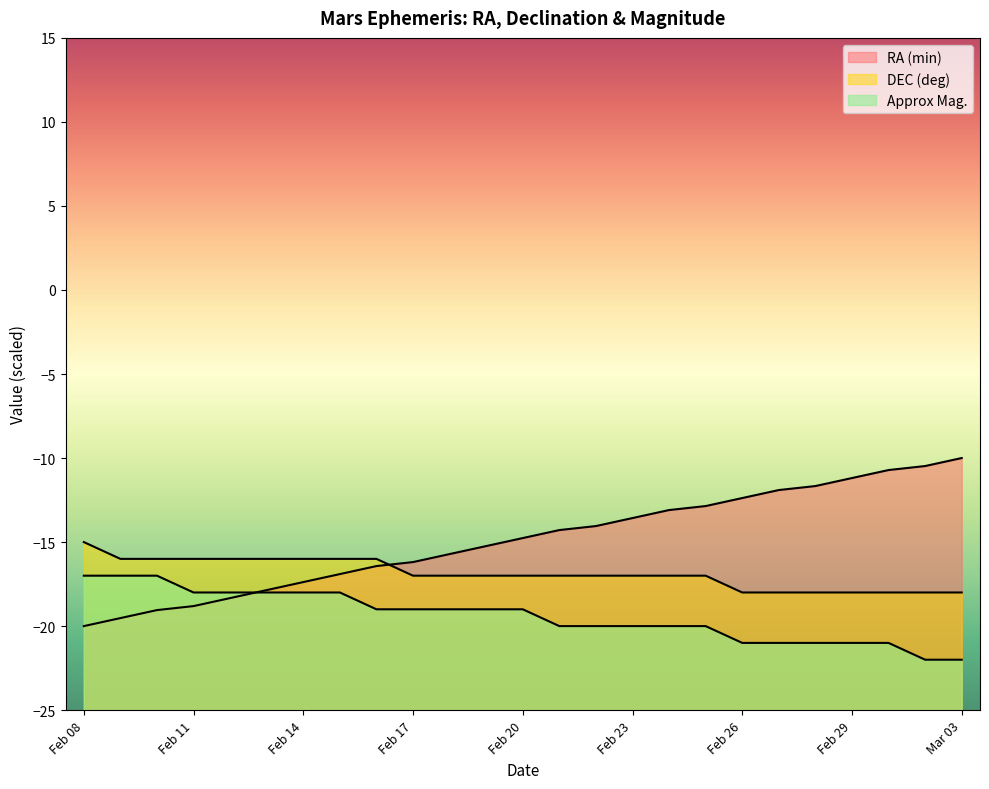

What is the average value of the Approx_Mag series?

-19.4